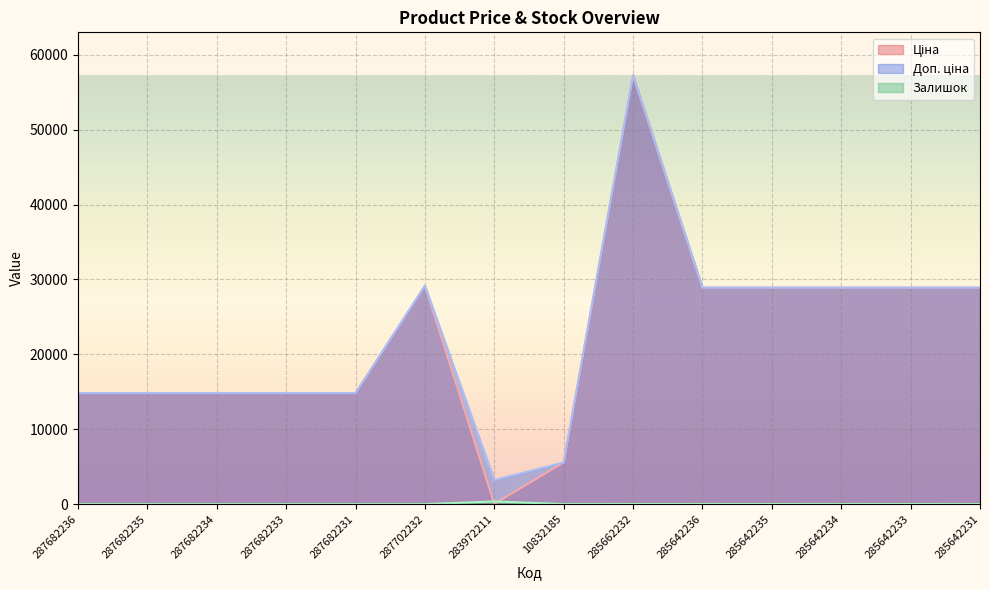

What is the sum of the Доп. ціна values at 285642236 and 285642233?

57803.3